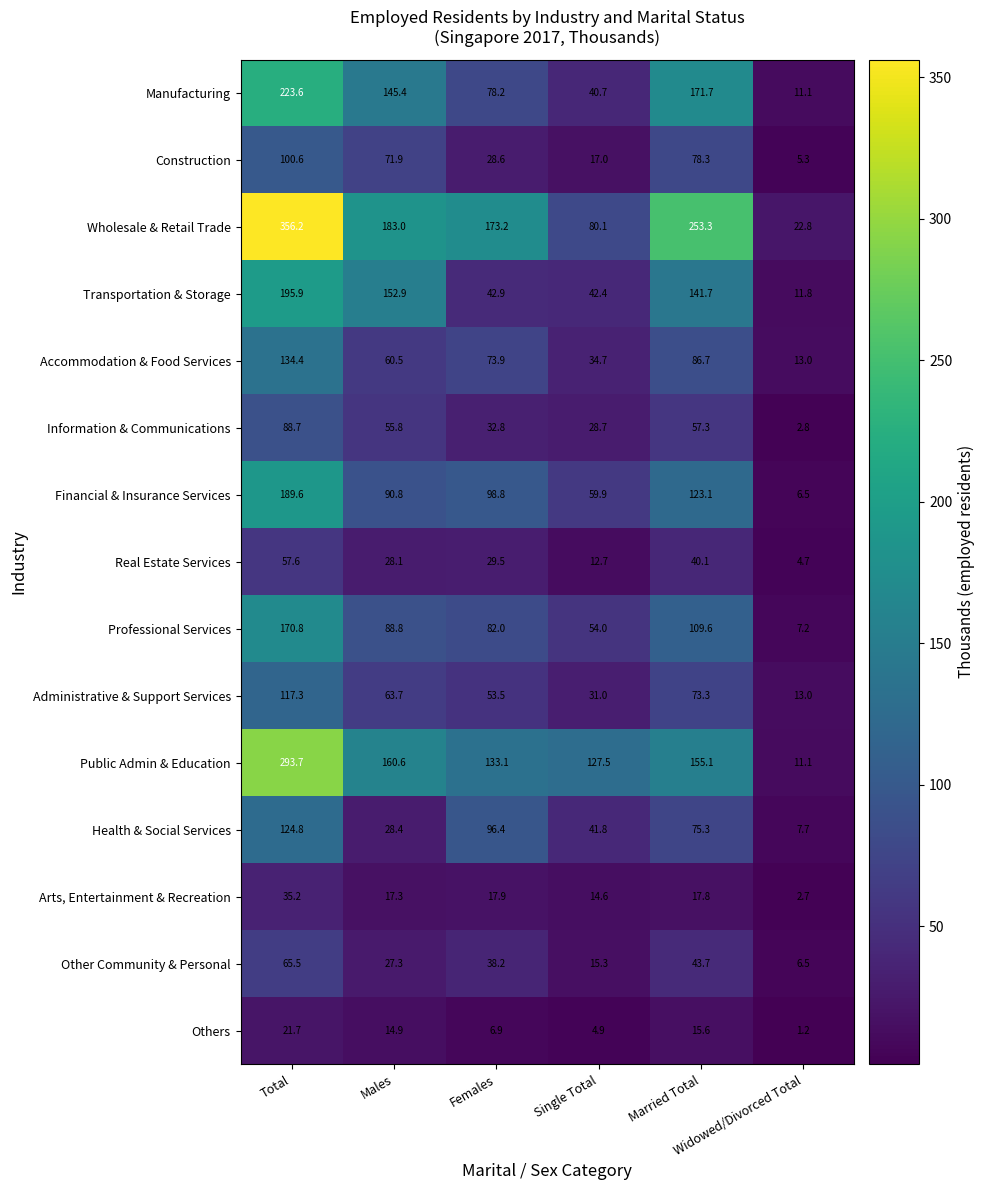

At how many categories does at least one series exceed 58?

5